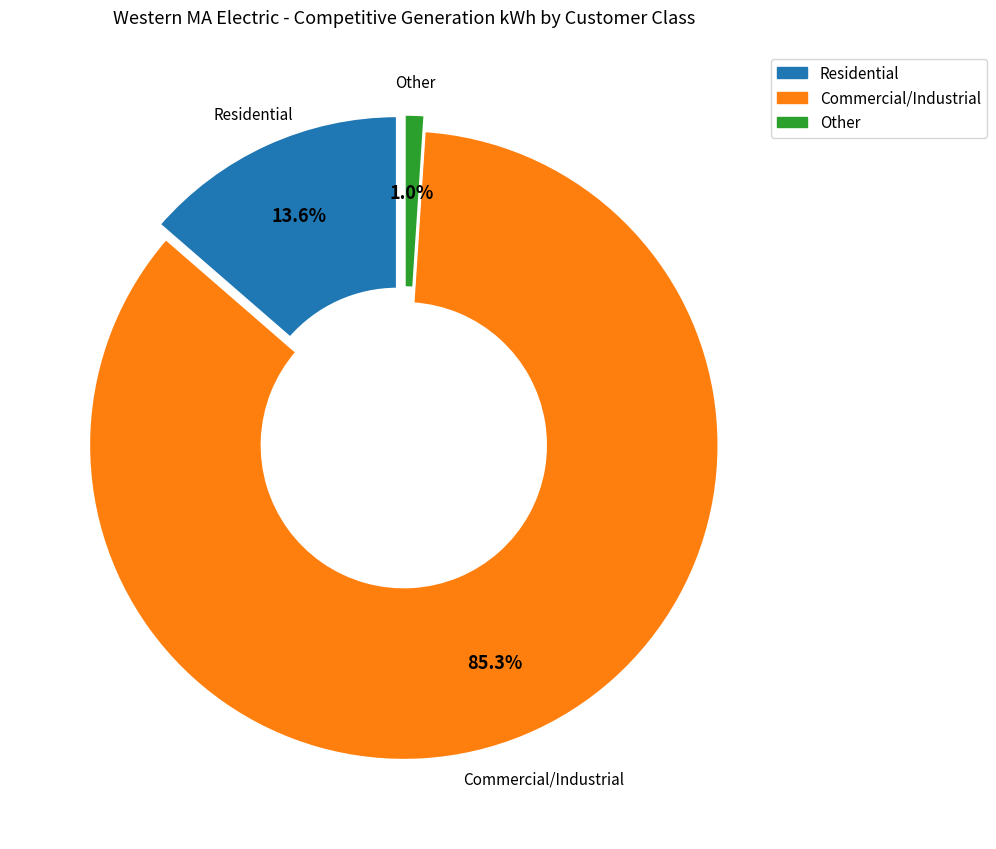

How many slices are in this pie chart?

3